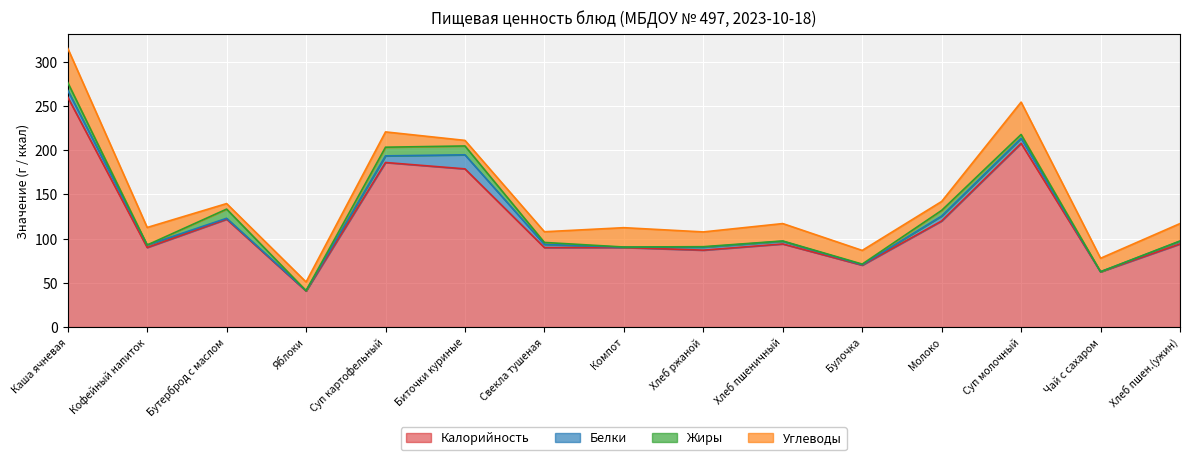

How many intersections are there between Жиры and Углеводы?

4